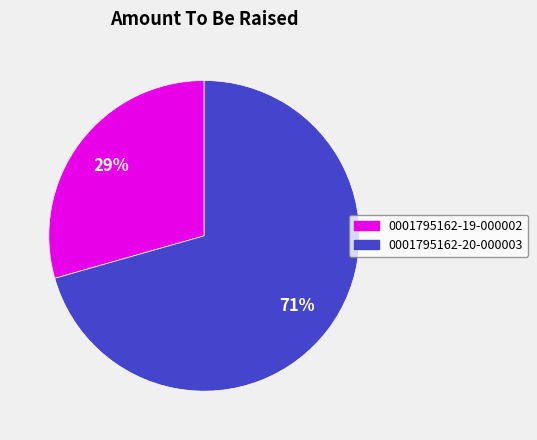

What percentage is the 0001795162-20-000003 slice, to the nearest percent?

71%